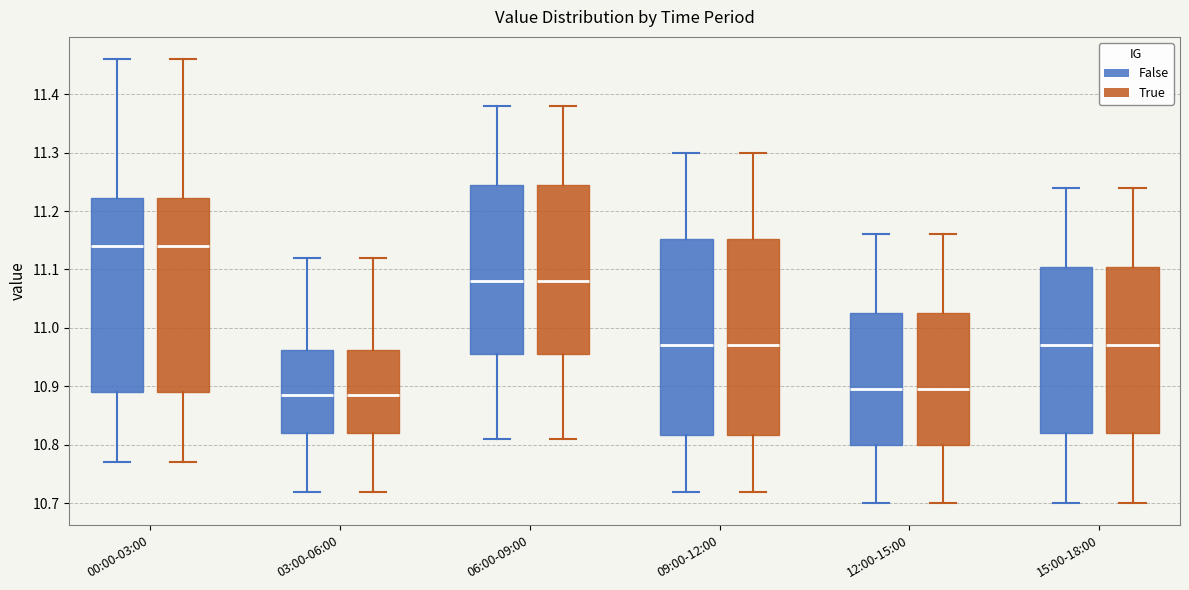

Reading left to right, transcribe this box plot: for each box, give where its median line is, the range the box spans, and where its two whiskers end, as read against the y-axis. The values are not printed on the chart, so give them approximately, as read against the axis.

00:00-03:00 (False): median 11.14, box 10.89 to 11.22, whiskers 10.77 to 11.46
00:00-03:00 (True): median 11.14, box 10.89 to 11.22, whiskers 10.77 to 11.46
03:00-06:00 (False): median 10.89, box 10.82 to 10.96, whiskers 10.72 to 11.12
03:00-06:00 (True): median 10.89, box 10.82 to 10.96, whiskers 10.72 to 11.12
06:00-09:00 (False): median 11.08, box 10.96 to 11.25, whiskers 10.81 to 11.38
06:00-09:00 (True): median 11.08, box 10.96 to 11.25, whiskers 10.81 to 11.38
09:00-12:00 (False): median 10.97, box 10.82 to 11.15, whiskers 10.72 to 11.30
09:00-12:00 (True): median 10.97, box 10.82 to 11.15, whiskers 10.72 to 11.30
12:00-15:00 (False): median 10.90, box 10.80 to 11.03, whiskers 10.70 to 11.16
12:00-15:00 (True): median 10.90, box 10.80 to 11.03, whiskers 10.70 to 11.16
15:00-18:00 (False): median 10.97, box 10.82 to 11.11, whiskers 10.70 to 11.24
15:00-18:00 (True): median 10.97, box 10.82 to 11.11, whiskers 10.70 to 11.24